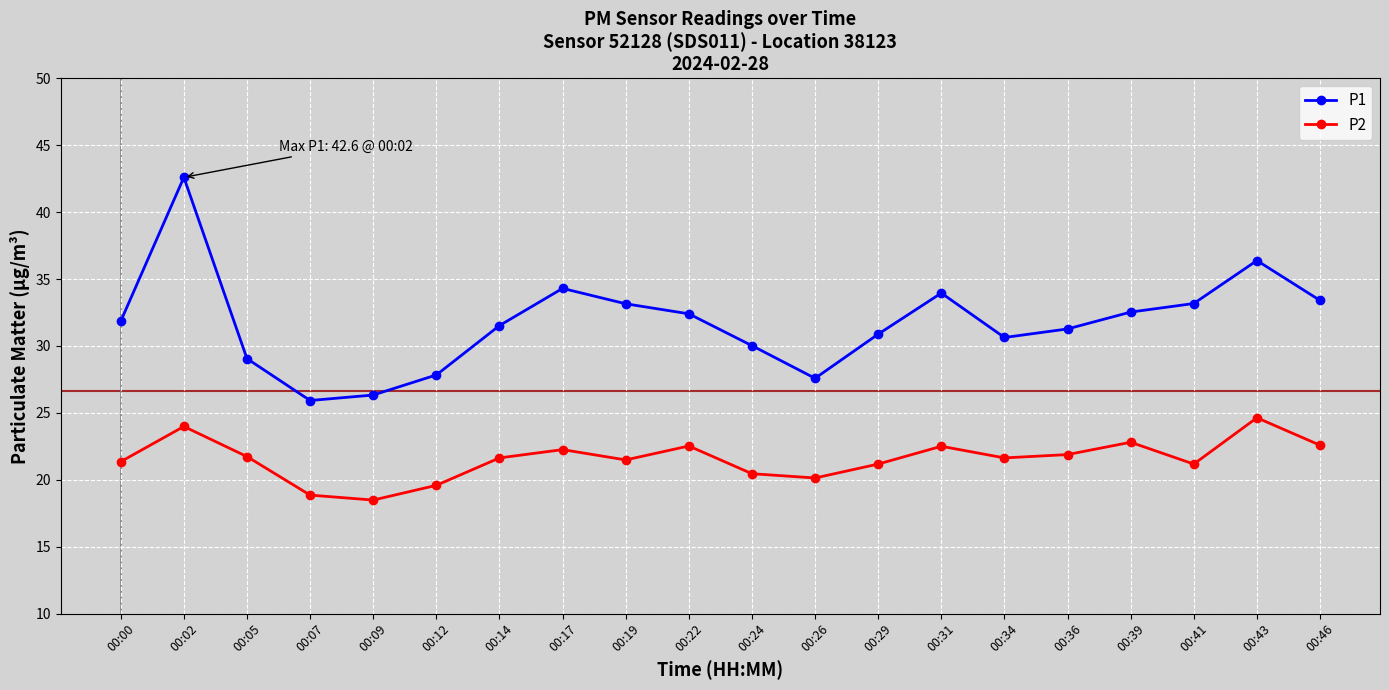

True or false: P1 has more than 0 points higher than both neighbors.

True